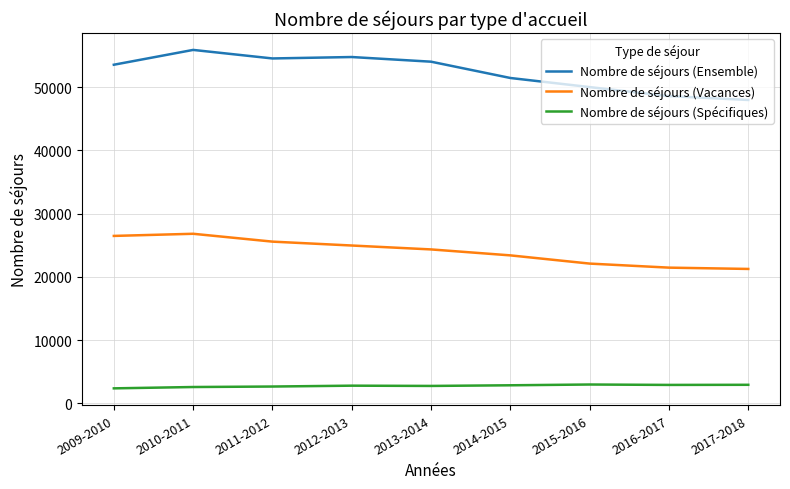

What is the minimum value for Nombre de séjours (Ensemble)?

47951